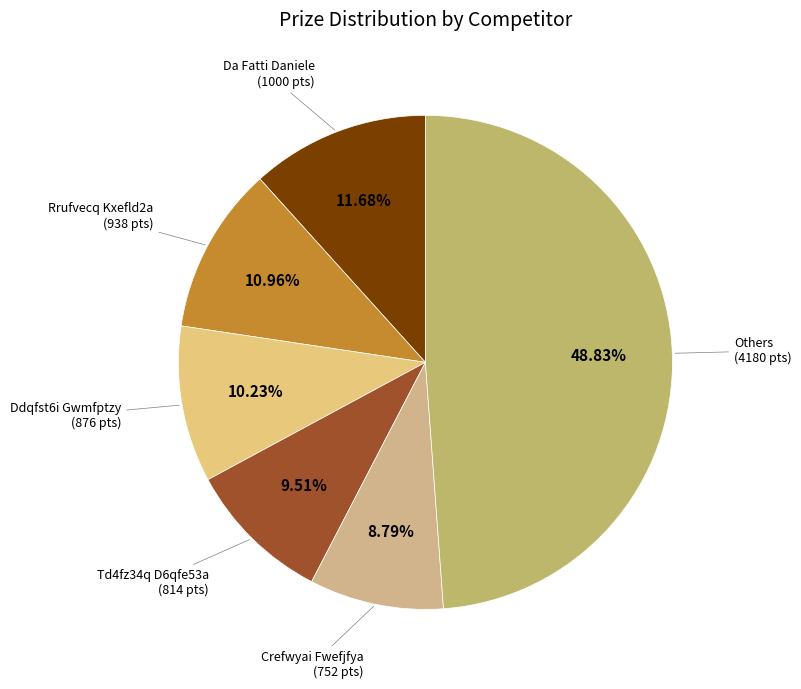

Does Da Fatti Daniele account for over 50% of the chart?

No